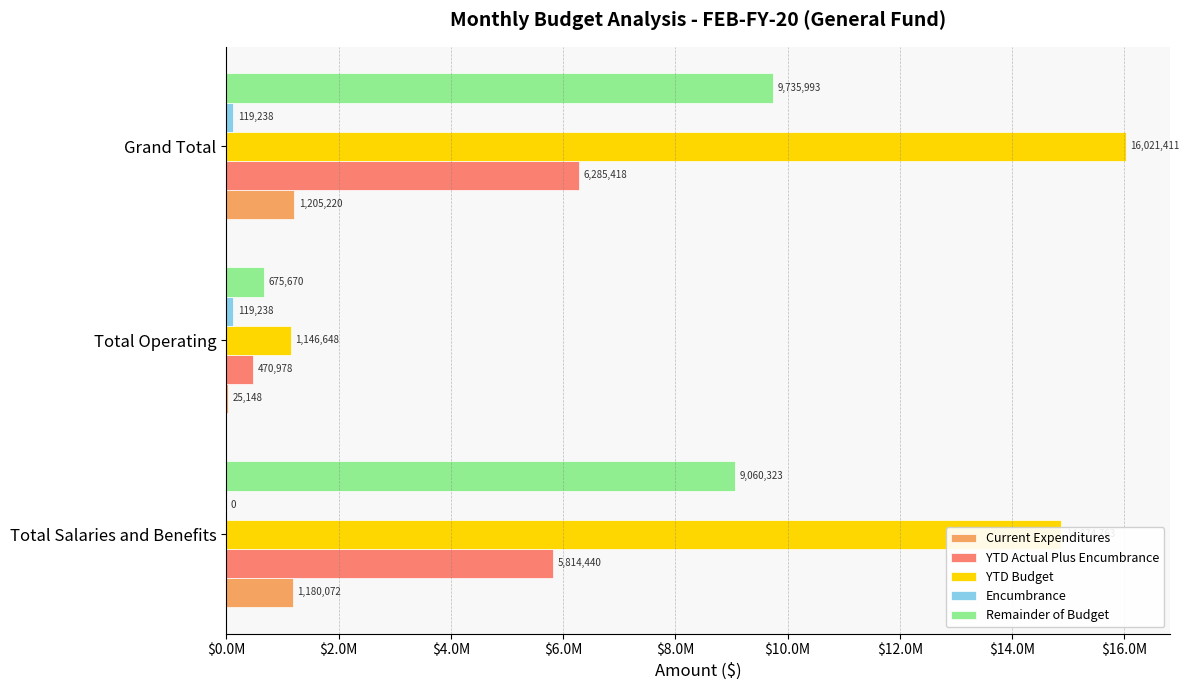

What is the sum of all Current Expenditures values?

2410439.7